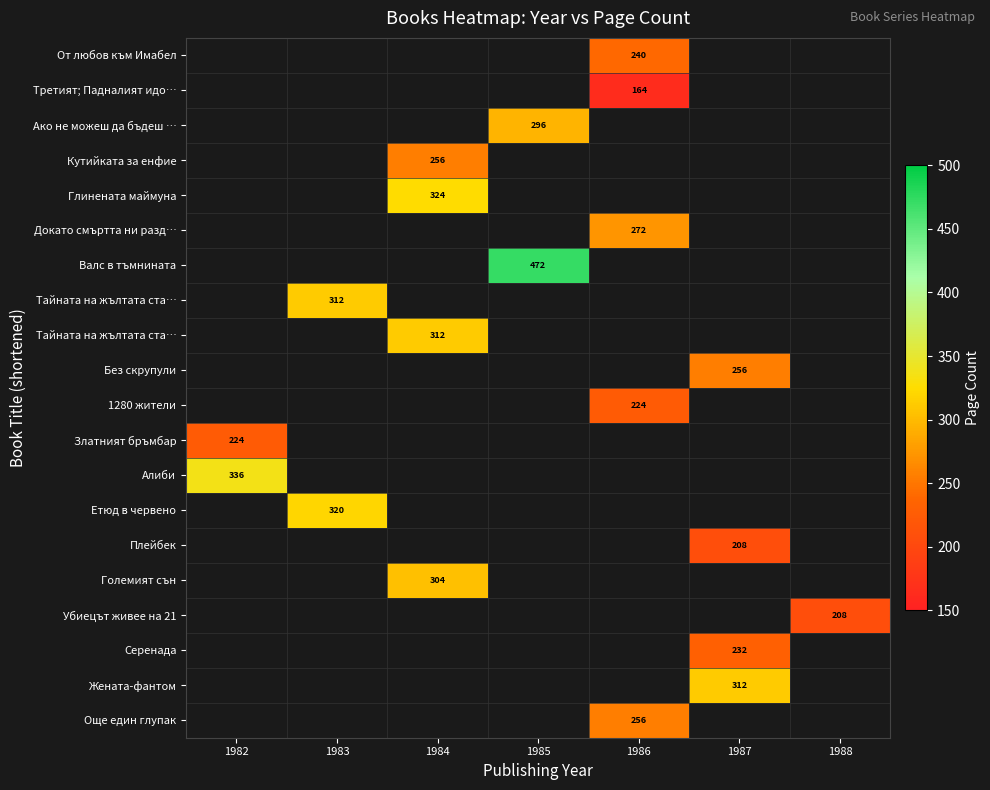

How many distinct data groups are displayed?

20